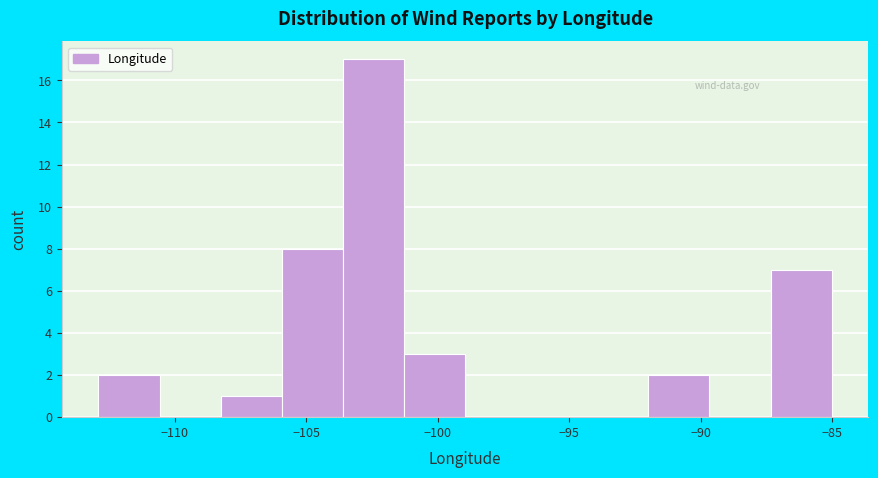

Reading left to right, list every bar in this chart as the range it spans on the x-axis followed by its height. Neither the bar edges nor the heights are printed on the chart, so give them approximately, as read against the axes.

-113.0 to -110.5: 2
-110.5 to -108.0: 0
-108.0 to -106.0: 1
-106.0 to -103.5: 8
-103.5 to -101.5: 17
-101.5 to -99.0: 3
-99.0 to -96.5: 0
-96.5 to -94.5: 0
-94.5 to -92.0: 0
-92.0 to -89.5: 2
-89.5 to -87.5: 0
-87.5 to -85.0: 7